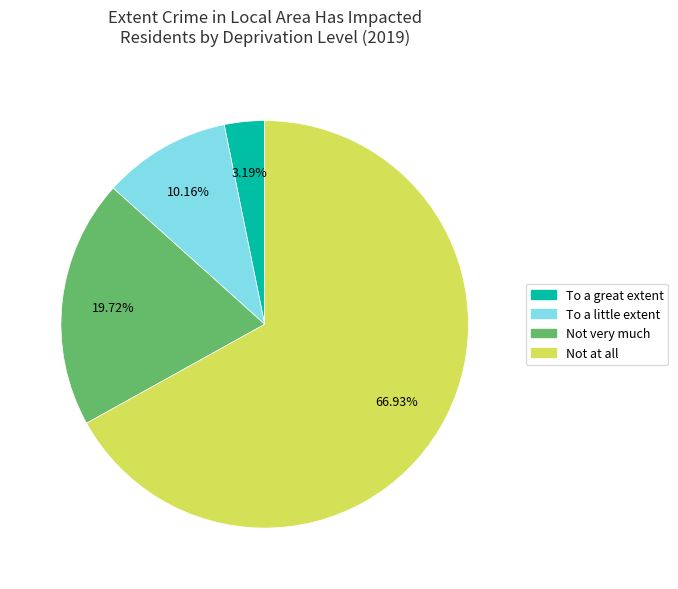

Is there a majority slice in this chart?

Yes